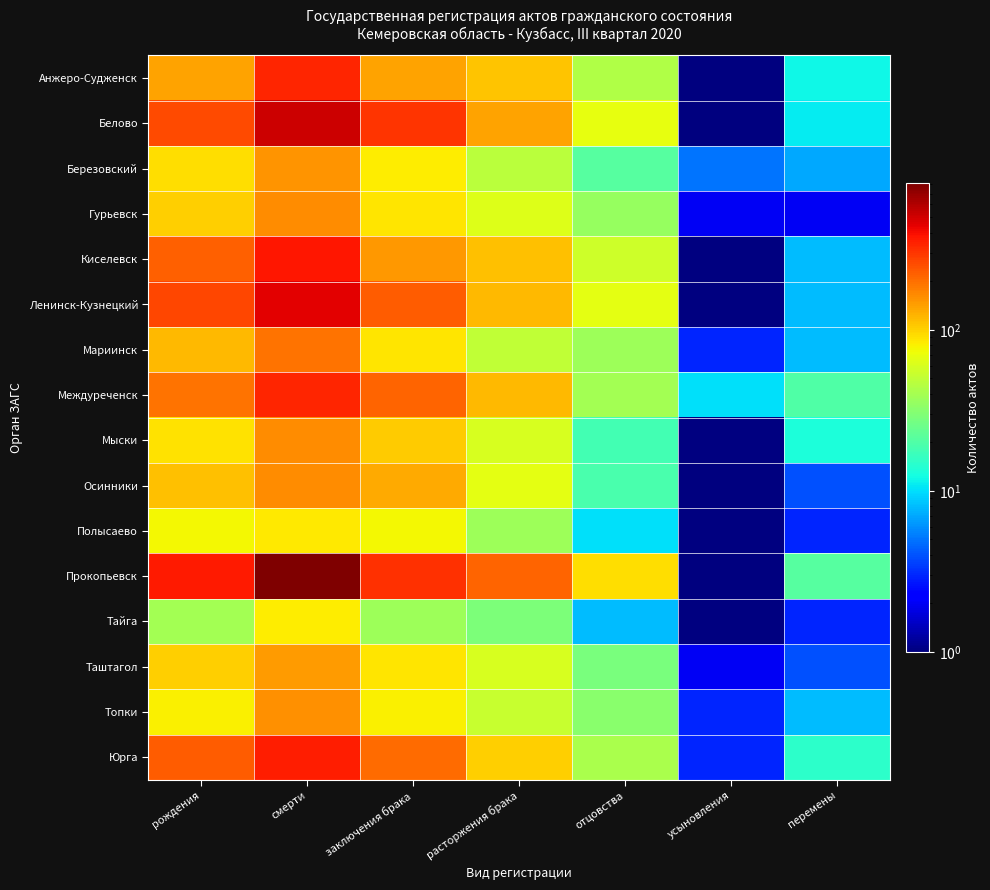

Rank the series at перемены from lowest to highest value.

Гурьевск, Полысаево, Тайга, Осинники, Таштагол, Березовский, Киселевск, Ленинск-Кузнецкий, Мариинск, Топки, Белово, Анжеро-Судженск, Мыски, Юрга, Междуреченск, Прокопьевск